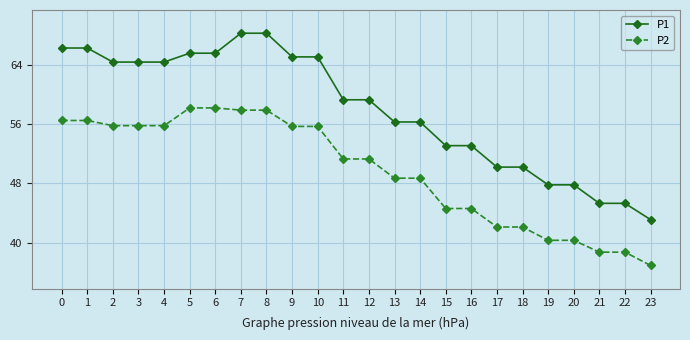

True or false: P2 and P1 cross at least once.

False